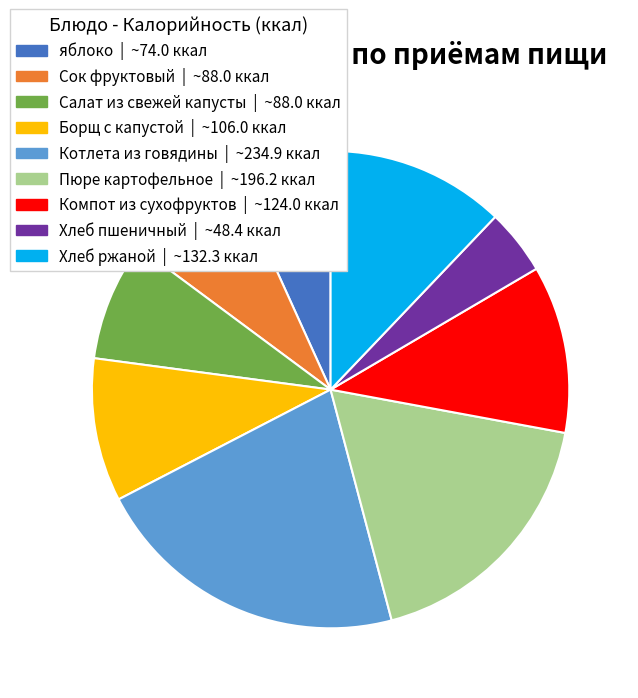

The Котлета из говядины slice represents 22% of the pie. True or false?

True